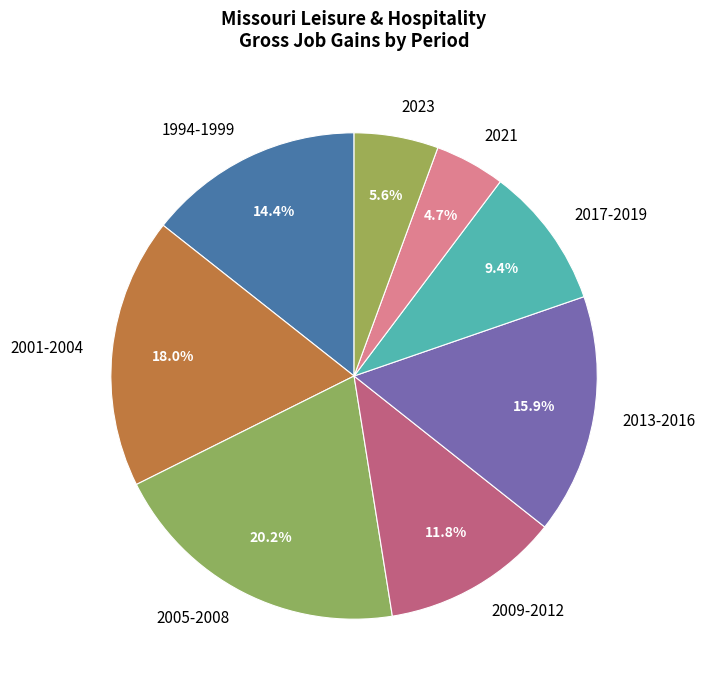

Rank the categories by value from lowest to highest.

2021, 2023, 2017-2019, 2009-2012, 1994-1999, 2013-2016, 2001-2004, 2005-2008